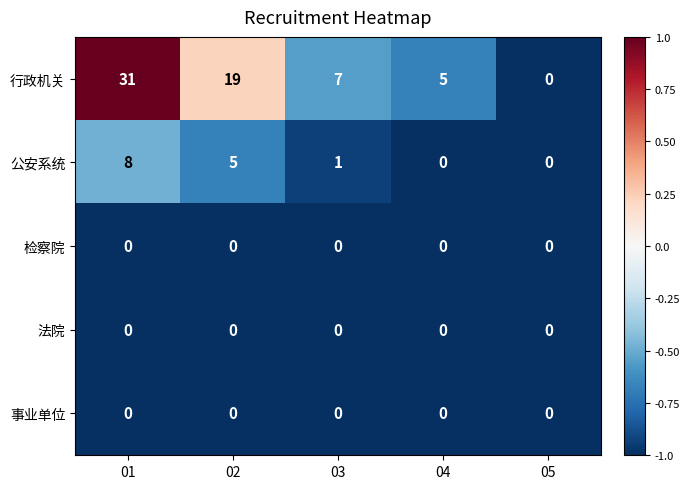

What is the sum of the 行政机关 values at 03 and 02?

26